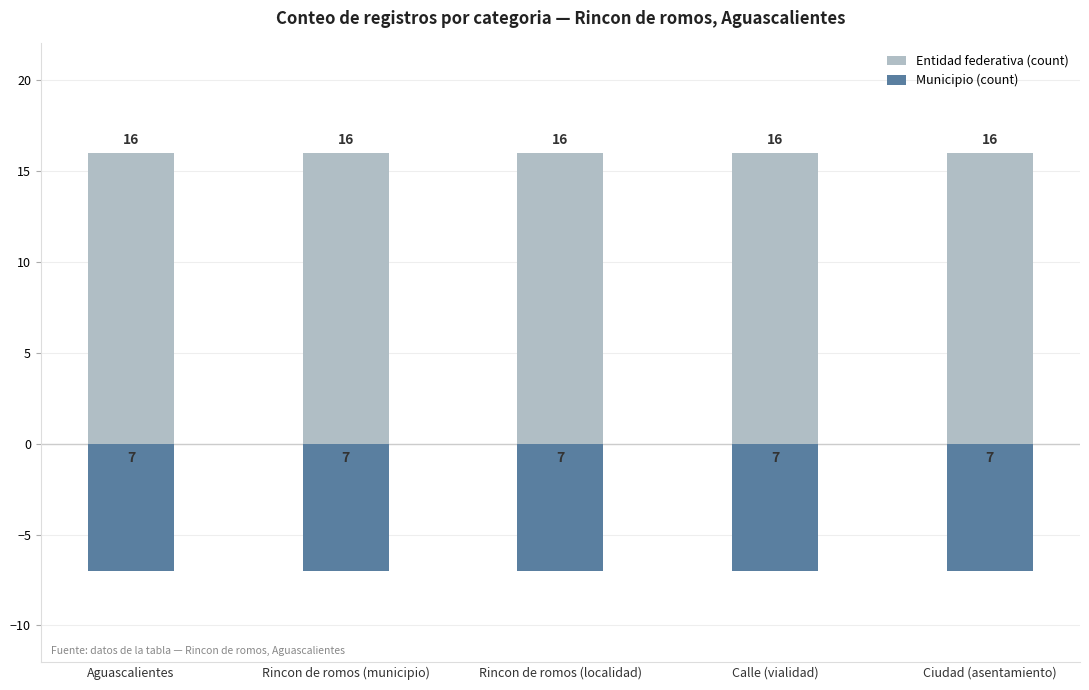

At Ciudad (asentamiento), list the series in order from smallest to largest.

Municipio (count), Entidad federativa (count)